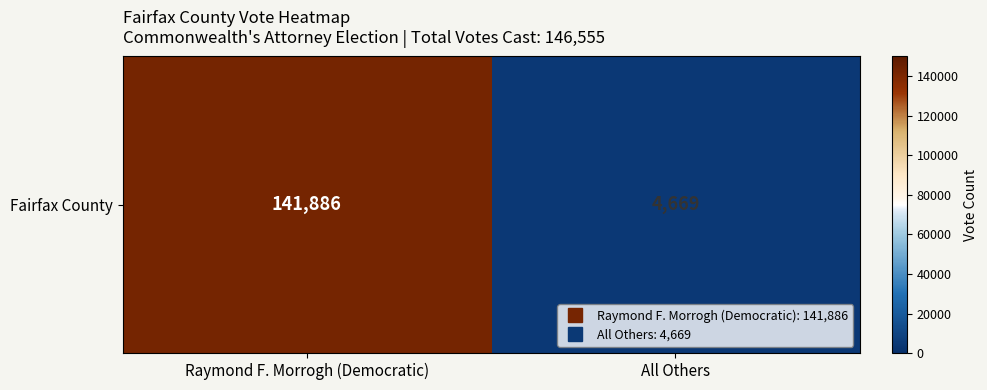

Which label corresponds to the largest value in the chart?

Raymond F. Morrogh (Democratic)